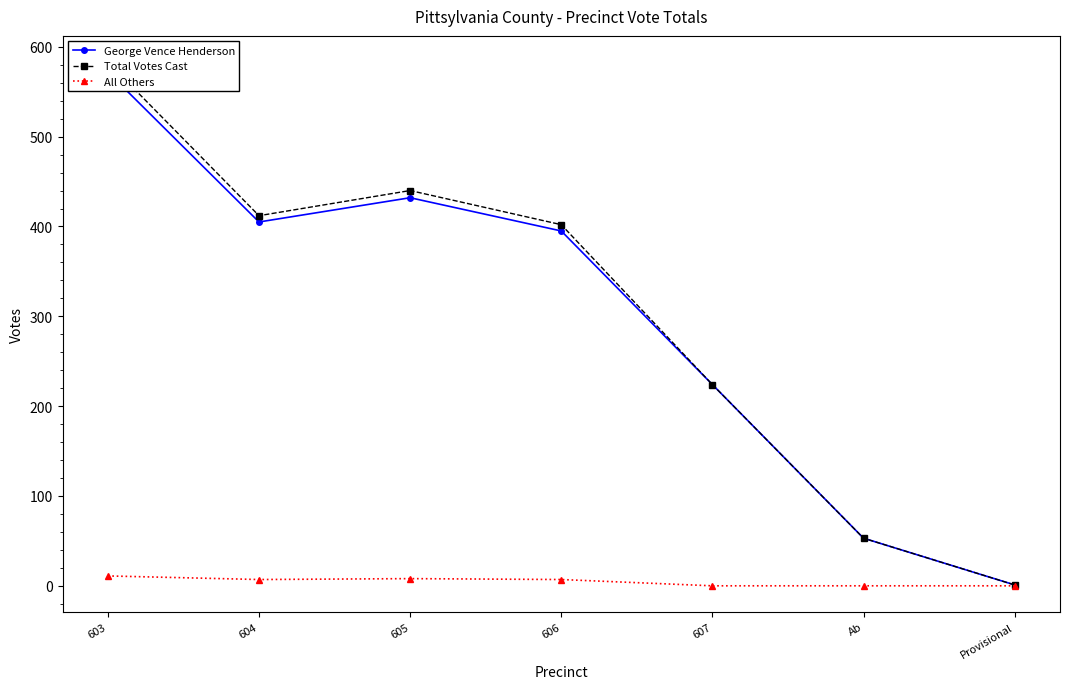

Is it true that All Others equals 7 at 604?

True